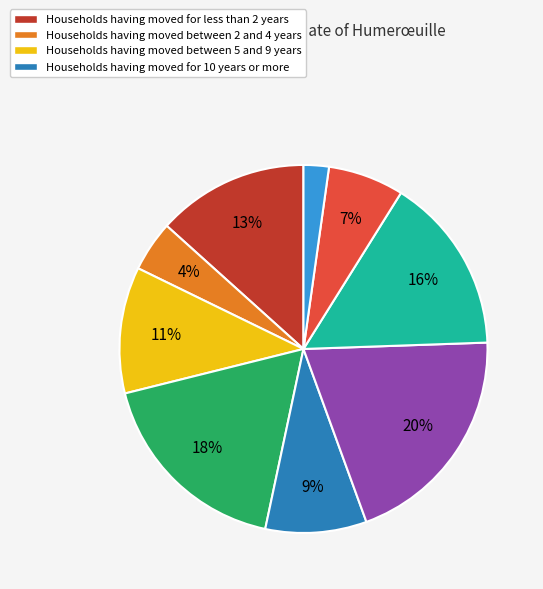

Is there any slice that represents more than half of the pie?

No